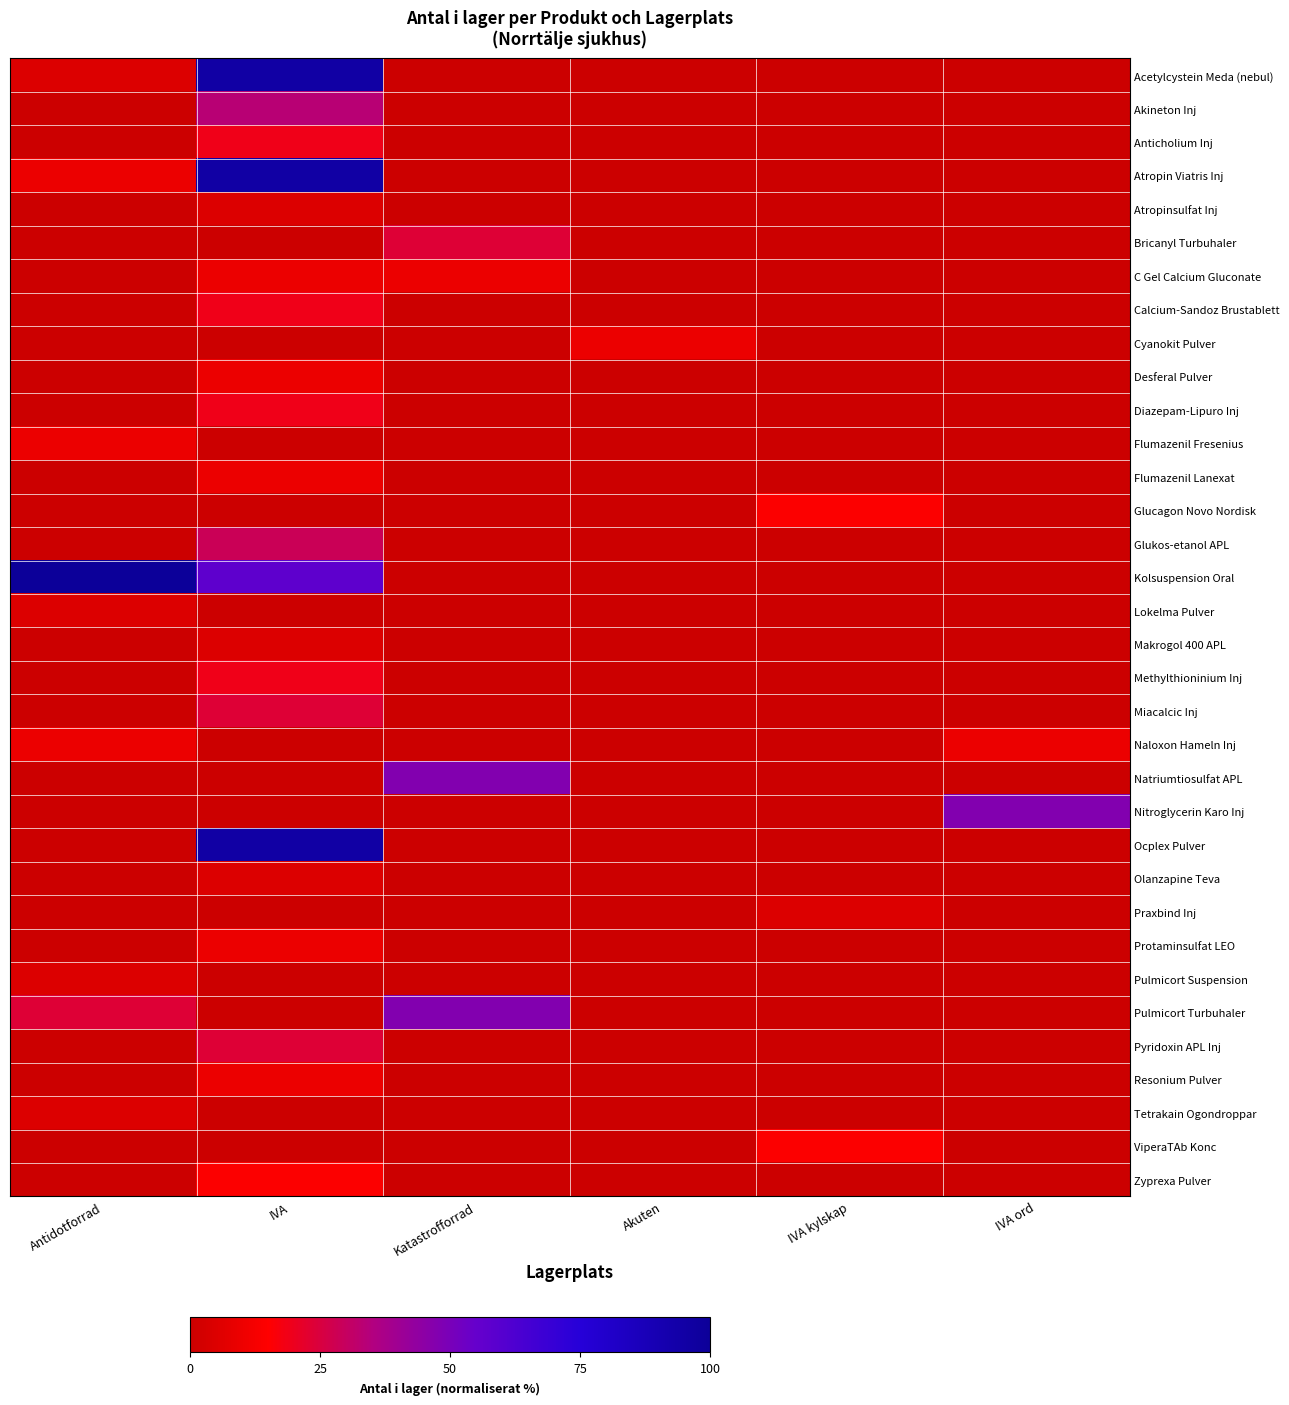

Rank the series at Antidotforrad from lowest to highest value.

Akineton Inj, Anticholium Inj, Atropinsulfat Inj, Bricanyl Turbuhaler, C Gel Calcium Gluconate, Calcium-Sandoz Brustablett, Cyanokit Pulver, Desferal Pulver, Diazepam-Lipuro Inj, Flumazenil Lanexat, Glucagon Novo Nordisk, Glukos-etanol APL, Makrogol 400 APL, Methylthioninium Inj, Miacalcic Inj, Natriumtiosulfat APL, Nitroglycerin Karo Inj, Ocplex Pulver, Olanzapine Teva, Praxbind Inj, Protaminsulfat LEO, Pyridoxin APL Inj, Resonium Pulver, ViperaTAb Konc, Zyprexa Pulver, Acetylcystein Meda (nebul), Lokelma Pulver, Pulmicort Suspension, Tetrakain Ogondroppar, Atropin Viatris Inj, Flumazenil Fresenius, Naloxon Hameln Inj, Pulmicort Turbuhaler, Kolsuspension Oral